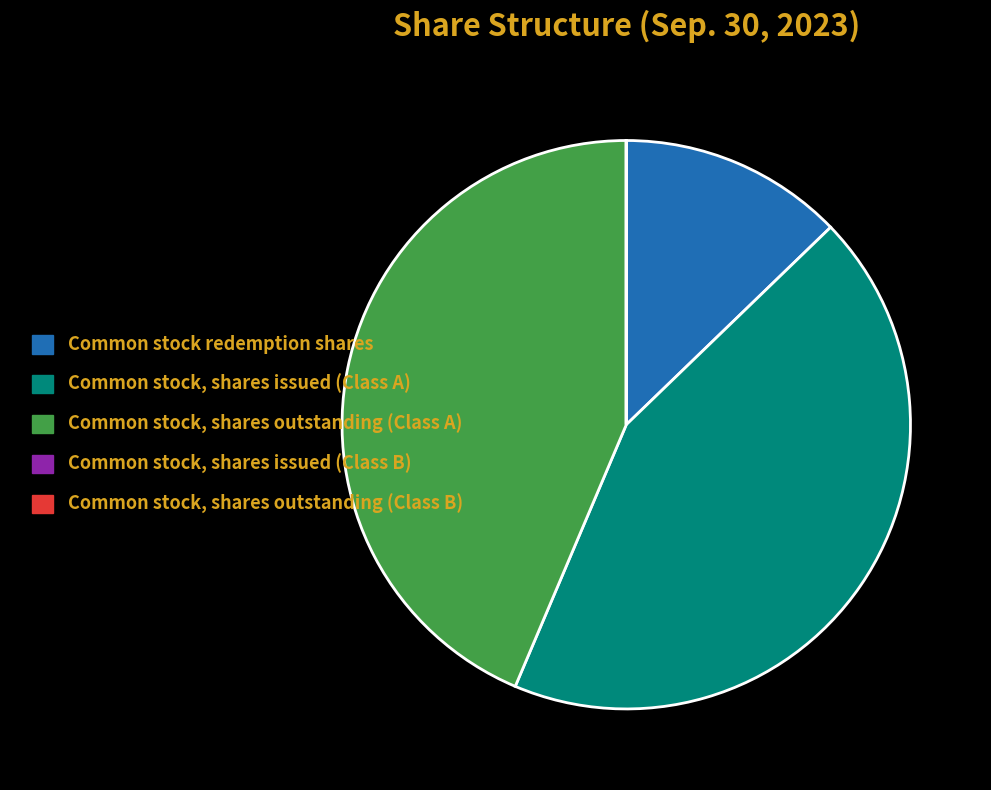

Does any single category account for the majority?

No